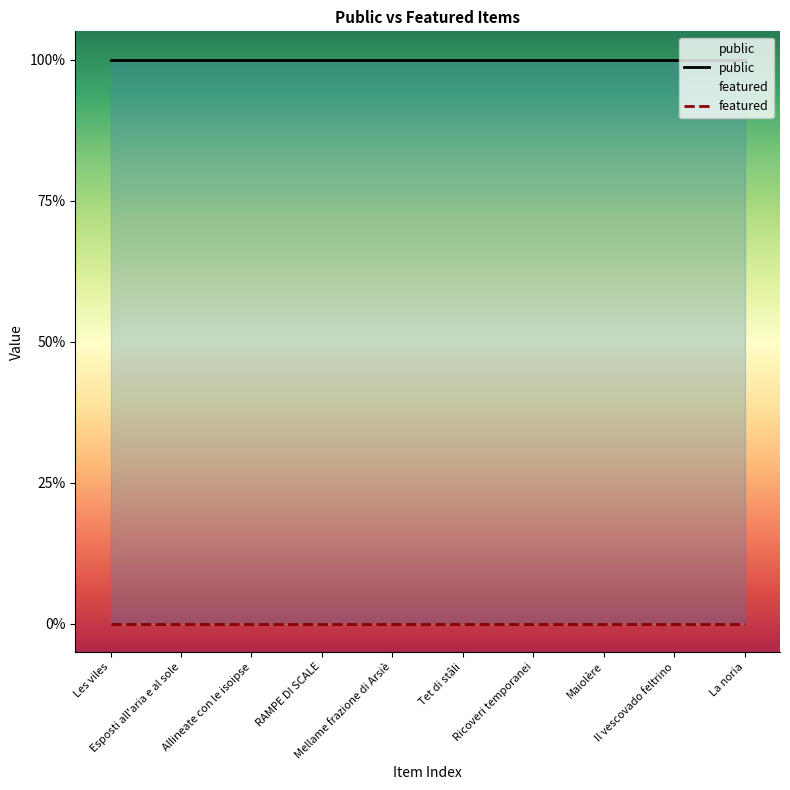

What is the total value across all series at Mellame frazione di Arsiè?

1